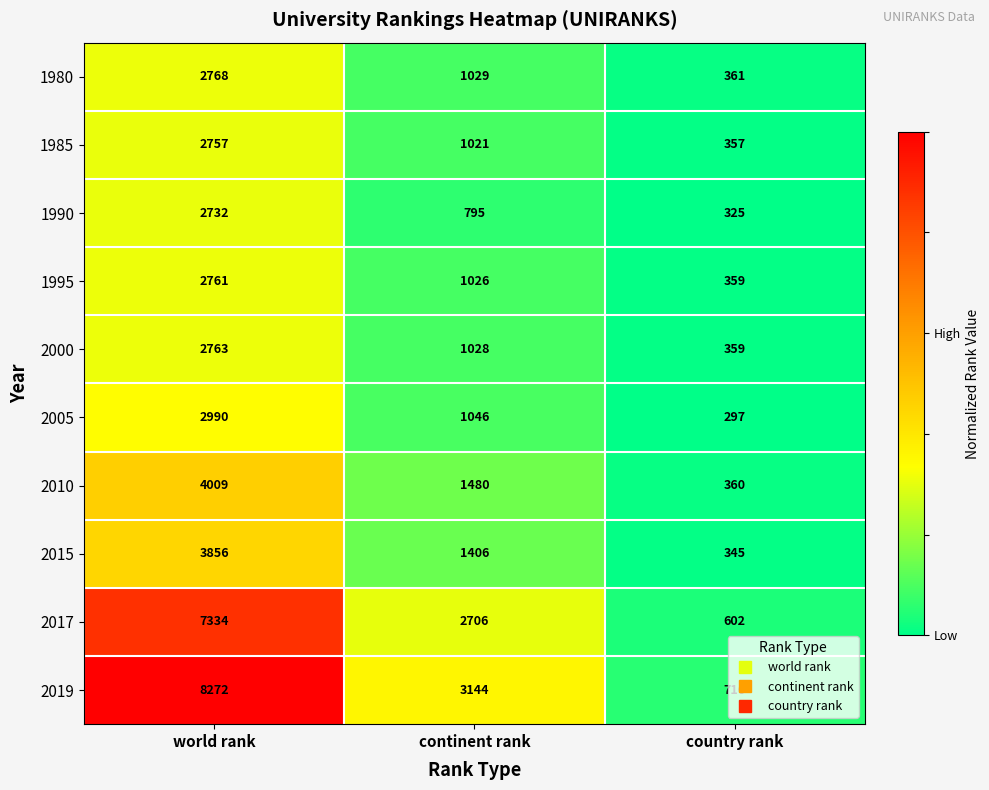

What is the difference between the 2017 values at world rank and country rank?

6732